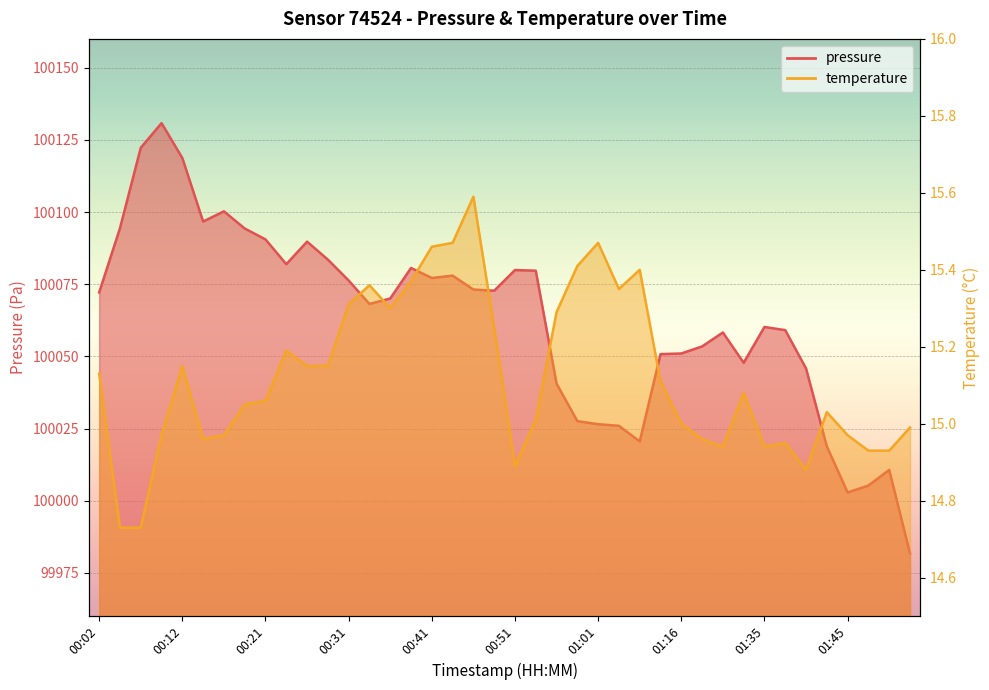

Which series has the largest total across all categories?

pressure